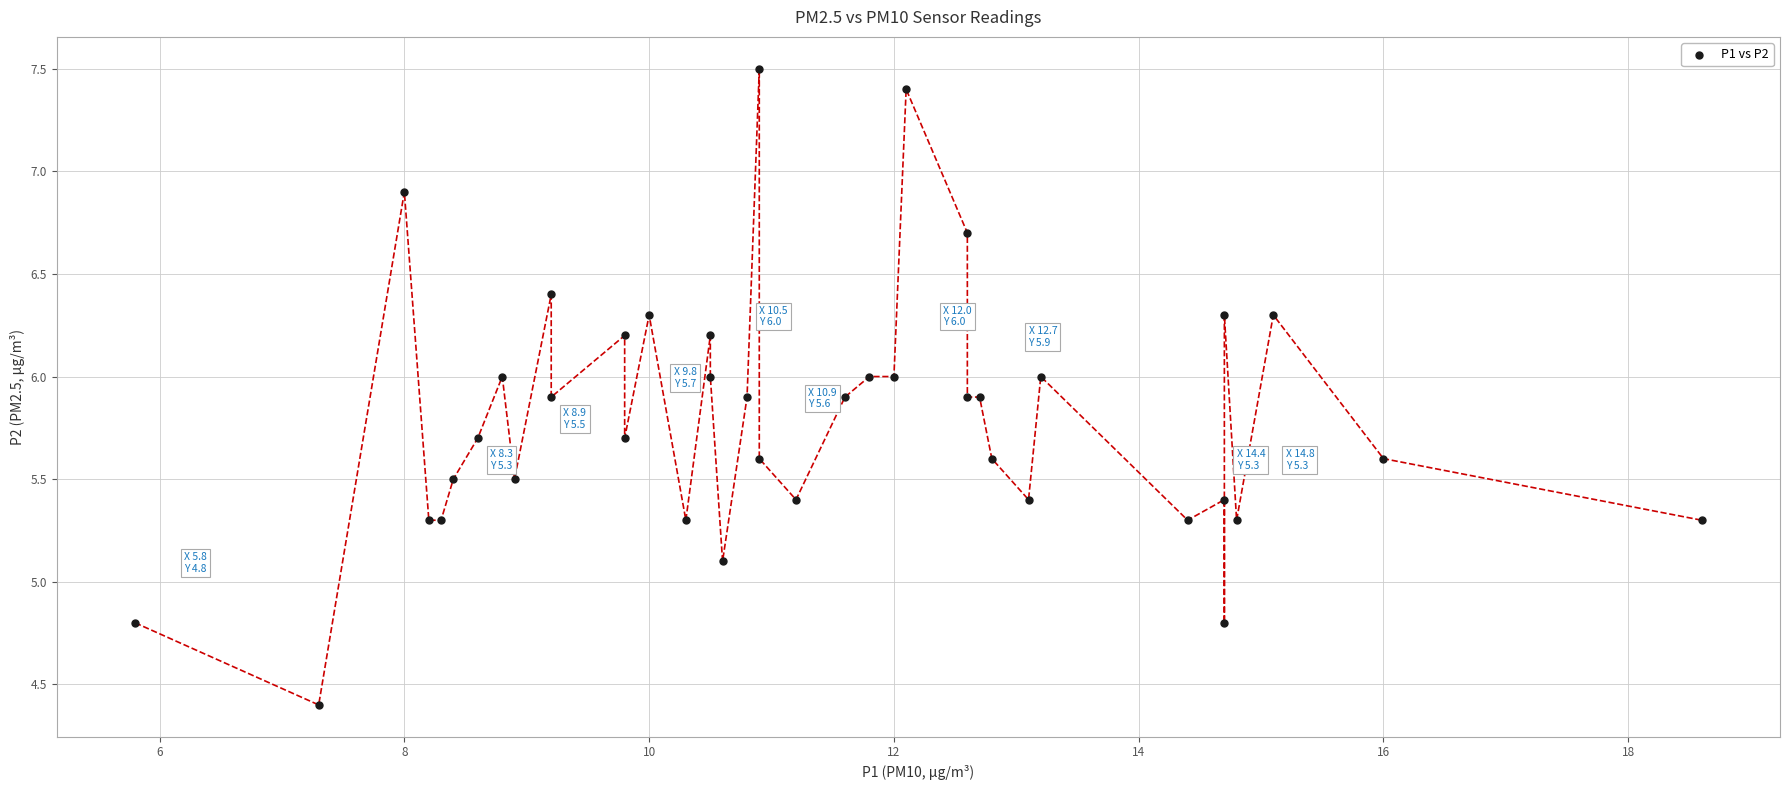

What Y value in the scatter plot is closest to 5?

5.1